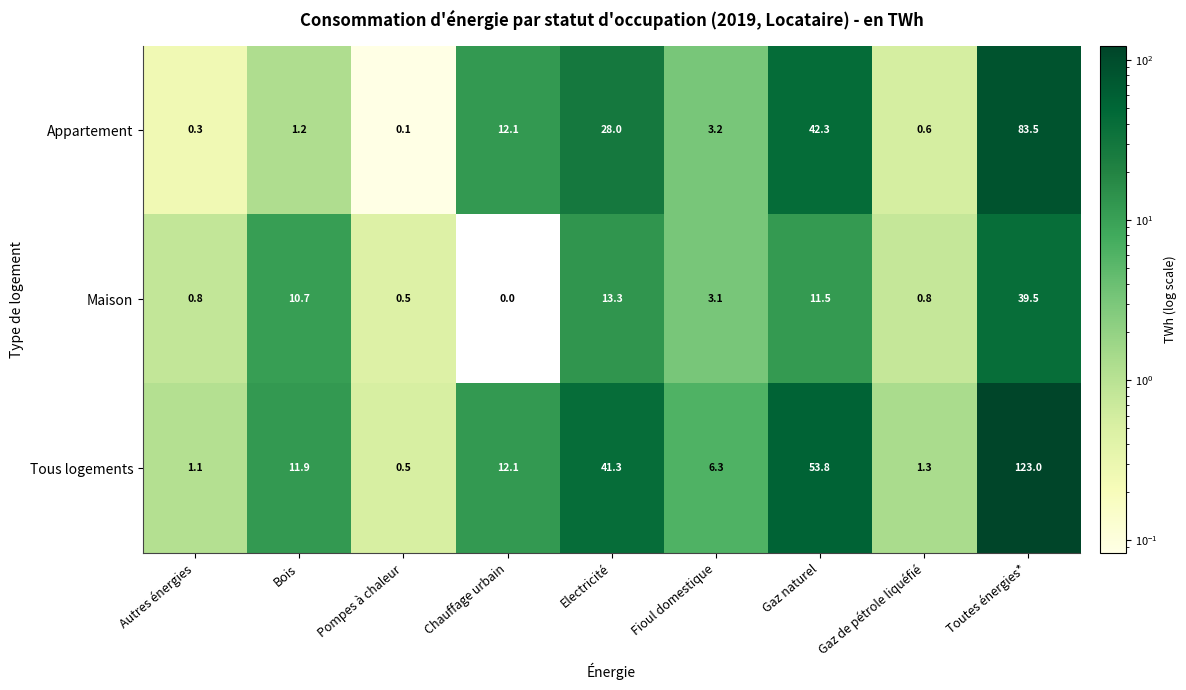

At how many categories does at least one series exceed 40?

3